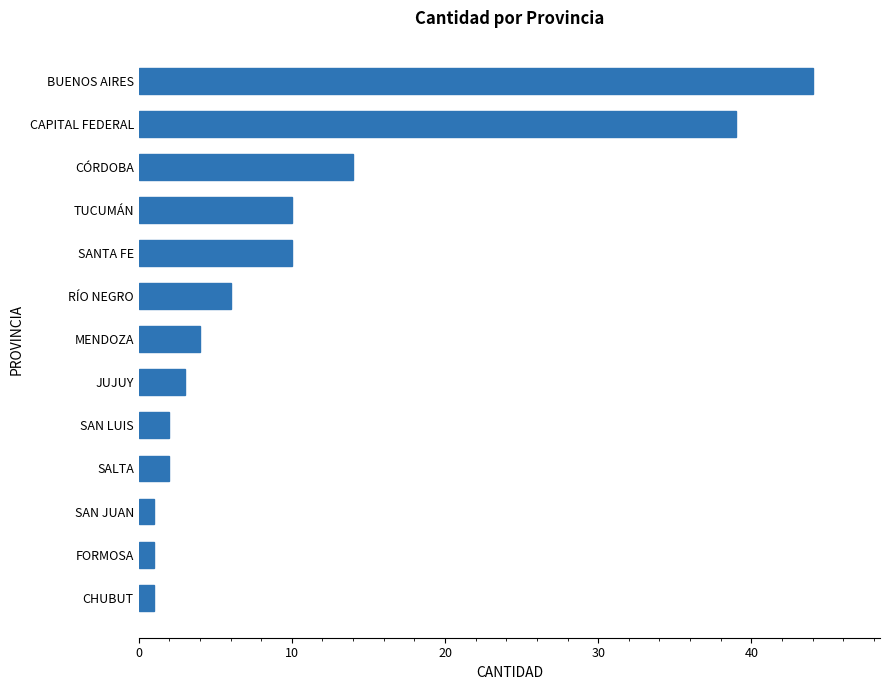

What is the maximum value shown in the chart?

44